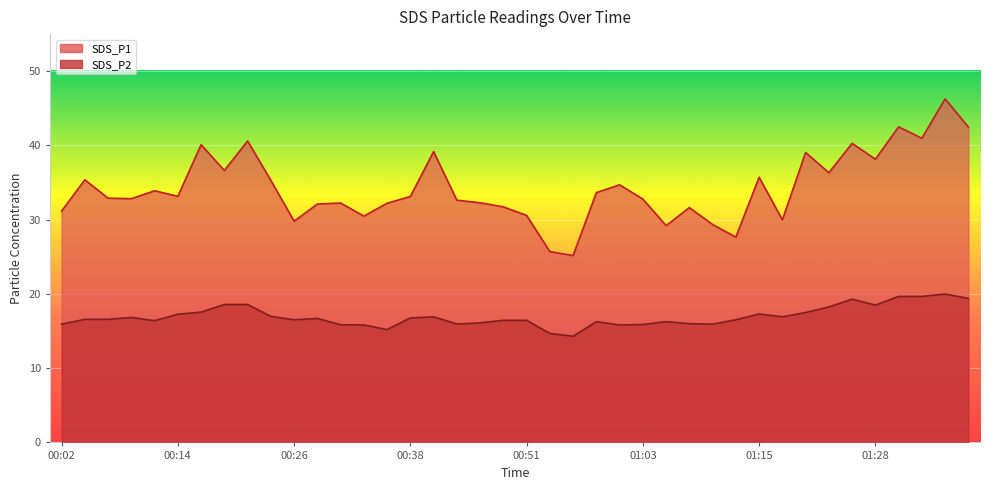

Where is the first local minimum for SDS_P2?

00:12